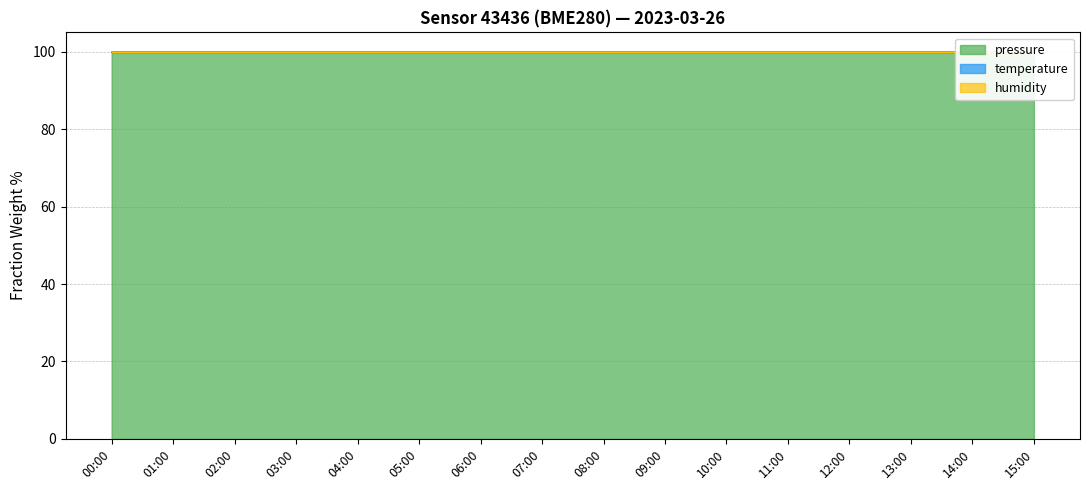

Does the chart display data point markers on the line(s)?

No